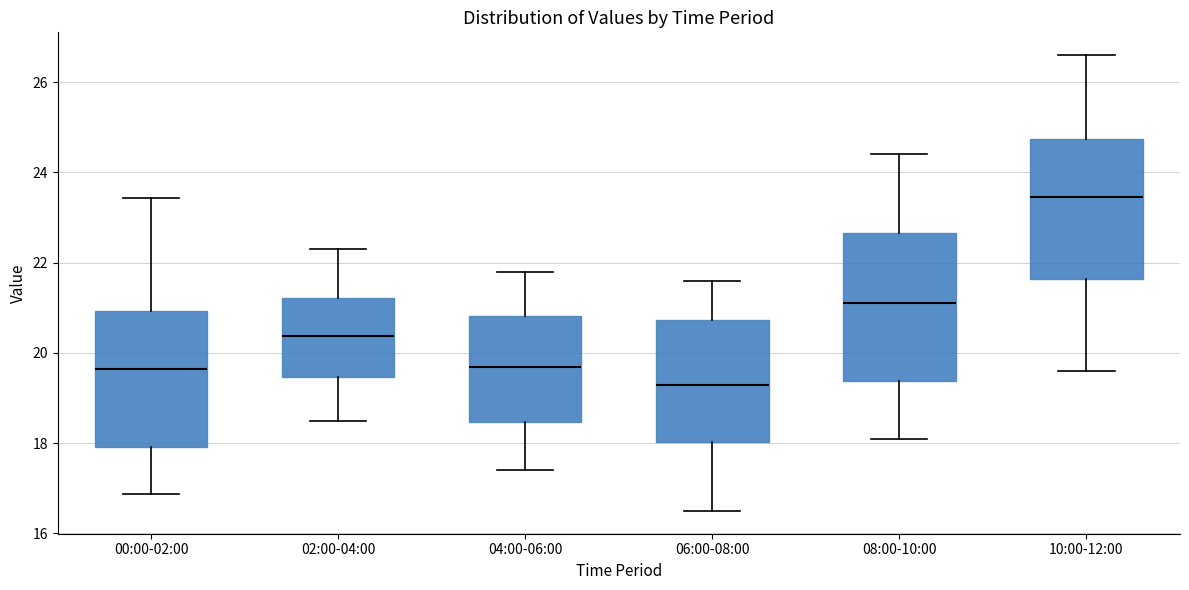

Which box's median line is the lowest?

06:00-08:00